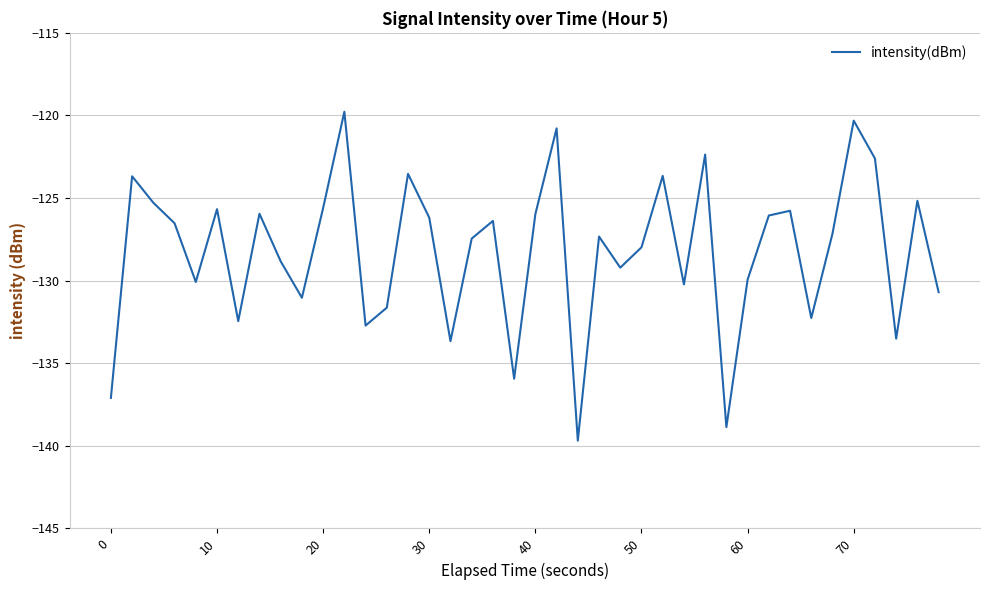

What is the difference between the maximum and minimum values?

19.9